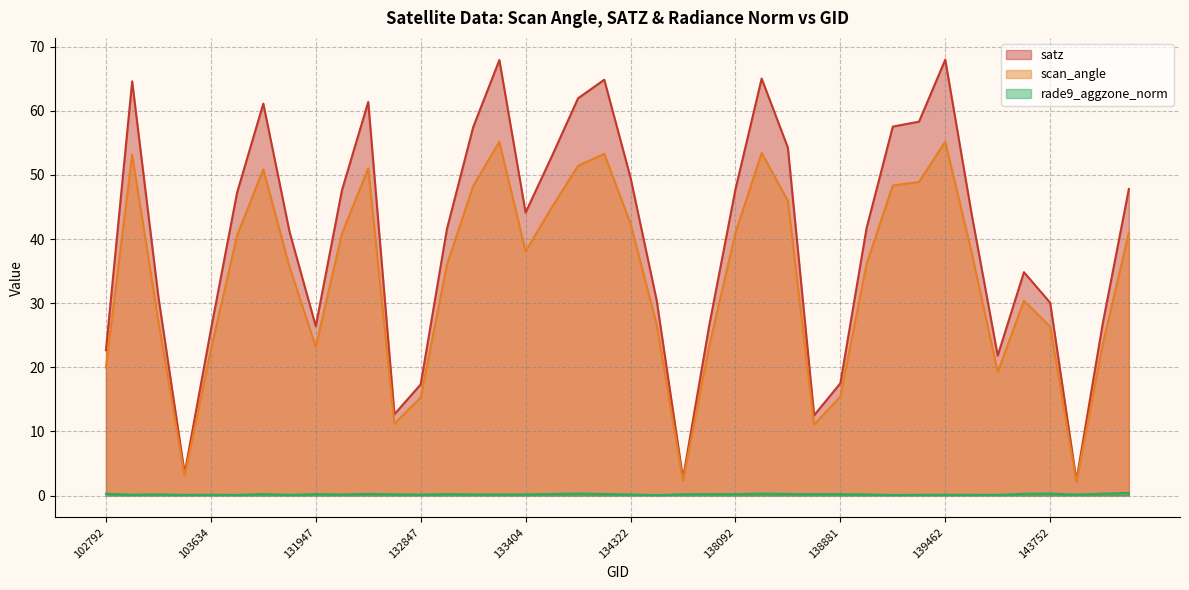

Count the number of data series in this chart.

3